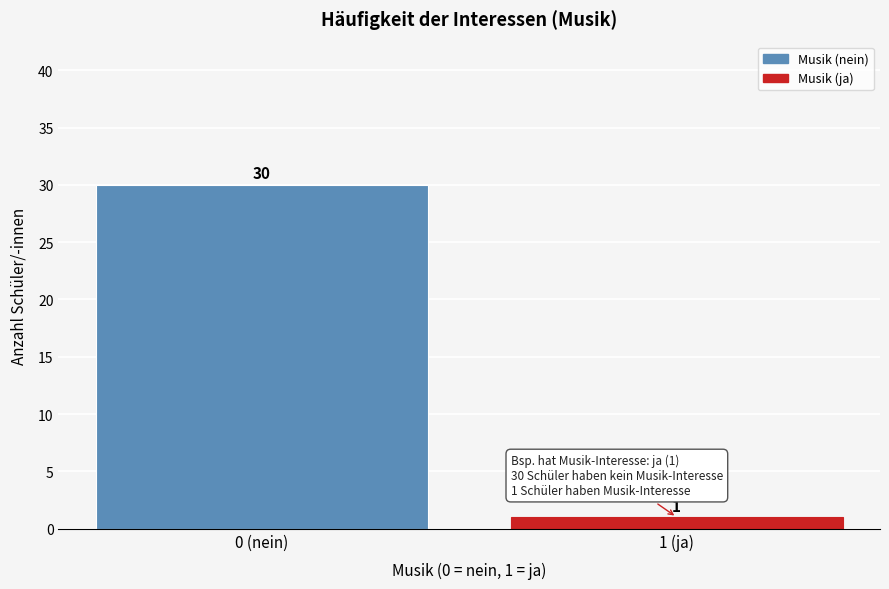

Reading left to right, list all the values displayed in this chart.

0 (nein)=30	1 (ja)=1